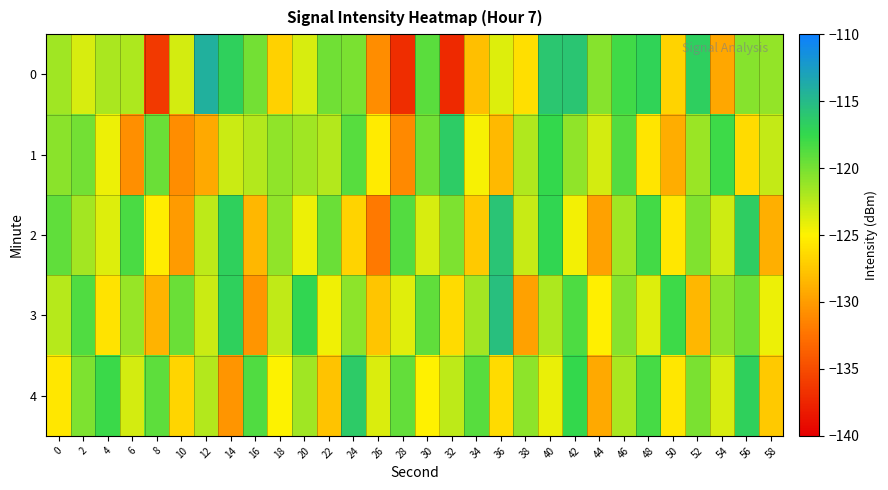

Reading left to right, what are all the values shown in this chart?

0: 0=-121.5	2=-123.6	4=-121.9	6=-122.0	8=-136.2	10=-123.5	12=-114.2	14=-116.8	16=-119.9	18=-126.9	20=-123.5	22=-119.8	24=-120.1	26=-130.9	28=-137.0	30=-119.0	32=-137.2	34=-127.9	36=-123.8	38=-126.1	40=-116.1	42=-115.9	44=-120.7	46=-118.1	48=-117.1	50=-126.8	52=-116.7	54=-129.4	56=-120.6	58=-121.0
1: 0=-120.7	2=-119.9	4=-124.4	6=-130.8	8=-119.6	10=-131.0	12=-129.3	14=-123.1	16=-122.3	18=-121.0	20=-121.5	22=-122.3	24=-118.9	26=-125.4	28=-131.2	30=-119.8	32=-116.5	34=-124.7	36=-128.3	38=-122.1	40=-117.6	42=-120.9	44=-123.4	46=-118.7	48=-125.8	50=-129.1	52=-121.3	54=-117.9	56=-126.4	58=-122.8
2: 0=-119.2	2=-121.7	4=-123.8	6=-118.4	8=-125.3	10=-130.1	12=-122.6	14=-116.9	16=-128.5	18=-121.0	20=-124.3	22=-119.6	24=-126.8	26=-132.1	28=-118.7	30=-123.5	32=-120.2	34=-127.4	36=-115.8	38=-122.9	40=-117.3	42=-124.6	44=-129.8	46=-121.5	48=-118.1	50=-125.7	52=-120.4	54=-123.2	56=-116.6	58=-128.9
3: 0=-122.4	2=-118.6	4=-125.9	6=-121.2	8=-128.7	10=-119.5	12=-123.1	14=-116.8	16=-130.4	18=-122.7	20=-117.3	22=-124.5	24=-120.8	26=-127.6	28=-123.9	30=-119.2	32=-126.3	34=-121.7	36=-115.4	38=-129.8	40=-122.0	42=-118.5	44=-125.2	46=-120.6	48=-123.8	50=-117.9	52=-128.4	54=-121.1	56=-119.7	58=-124.3
4: 0=-125.6	2=-120.3	4=-117.8	6=-123.4	8=-119.1	10=-126.7	12=-122.3	14=-130.5	16=-118.6	18=-124.9	20=-121.5	22=-127.8	24=-116.4	26=-123.7	28=-119.3	30=-125.1	32=-122.6	34=-118.9	36=-126.4	38=-120.8	40=-124.2	42=-117.6	44=-129.3	46=-121.9	48=-118.3	50=-125.7	52=-120.1	54=-123.5	56=-116.8	58=-127.4